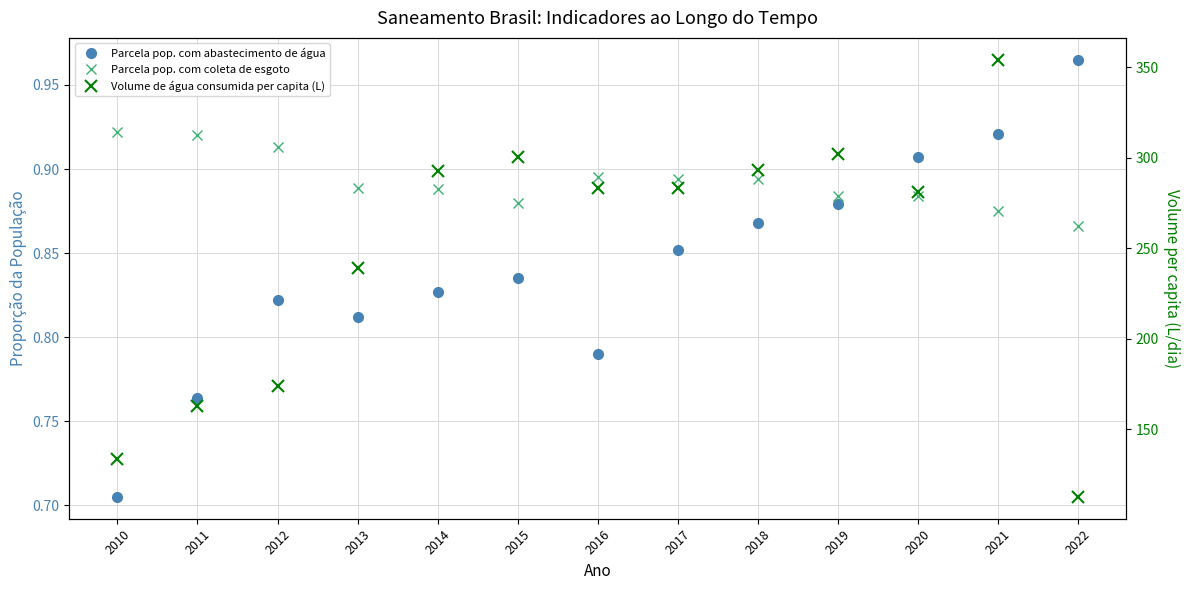

What is the difference between the maximum and minimum values in the Volume de água consumida per capita (L) series?

241.5